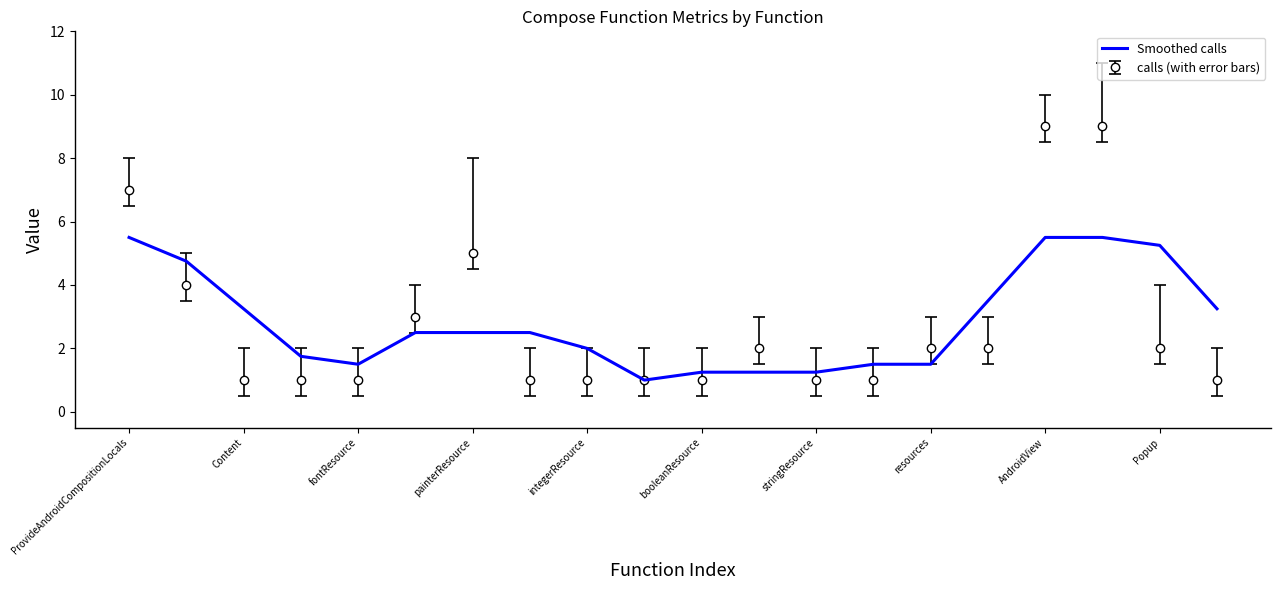

List the series in order of their peak value, highest first.

calls (with error bars), Smoothed calls